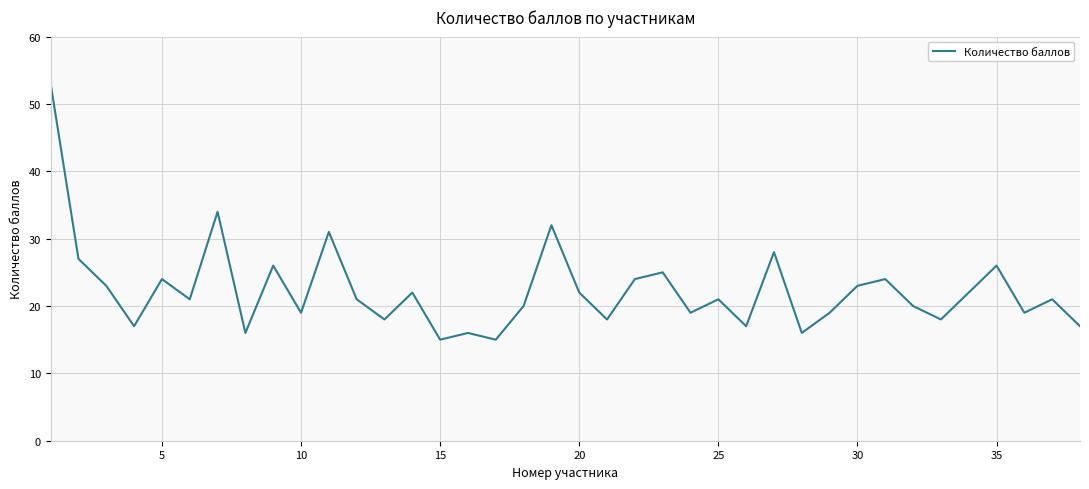

What is the maximum value shown in the chart?

53